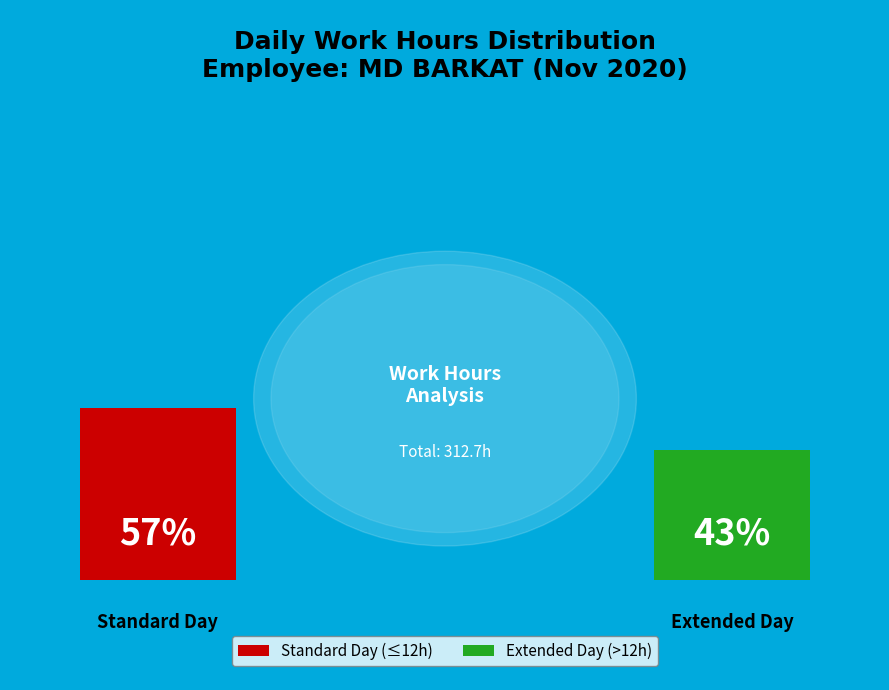

True or false: 22 accounts for 8% of the total.

False